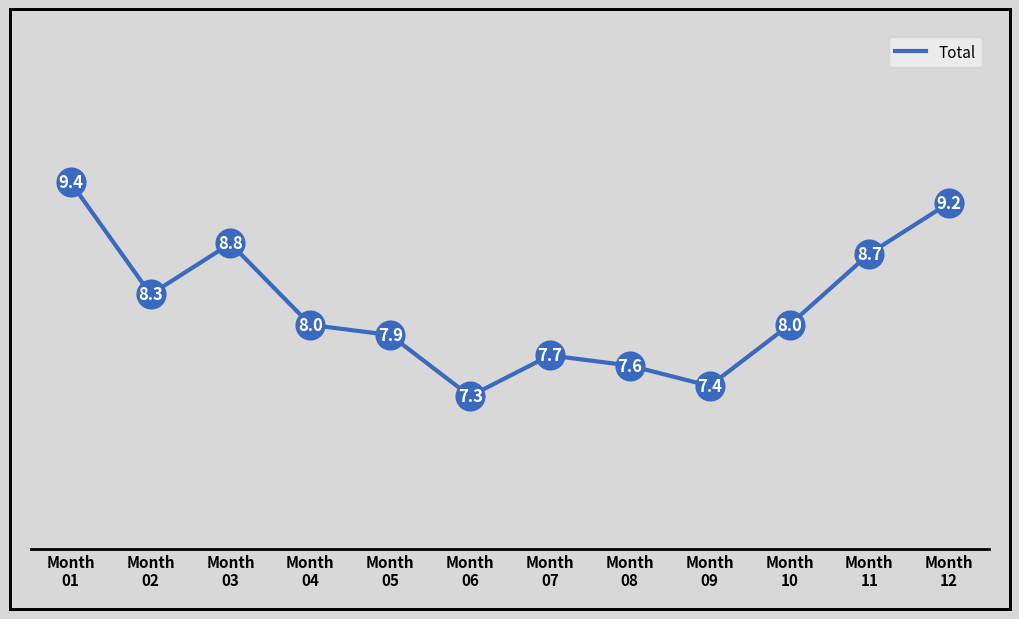

What is the change in value from Month
05 to Month
10?

+0.1